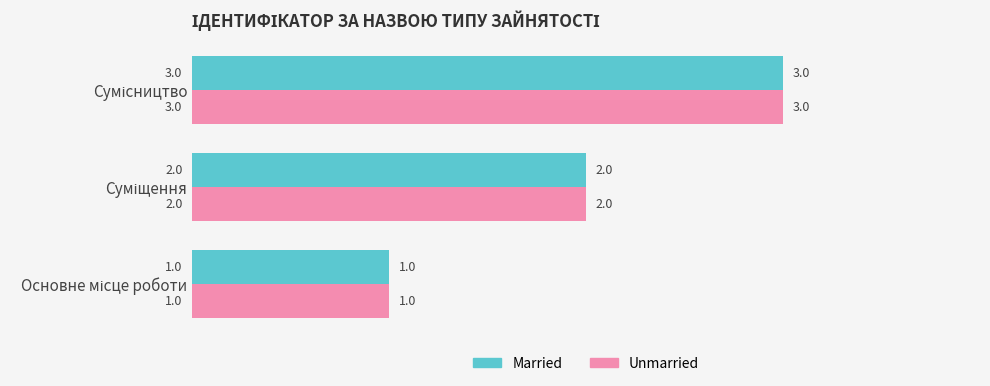

Count the number of data series in this chart.

2